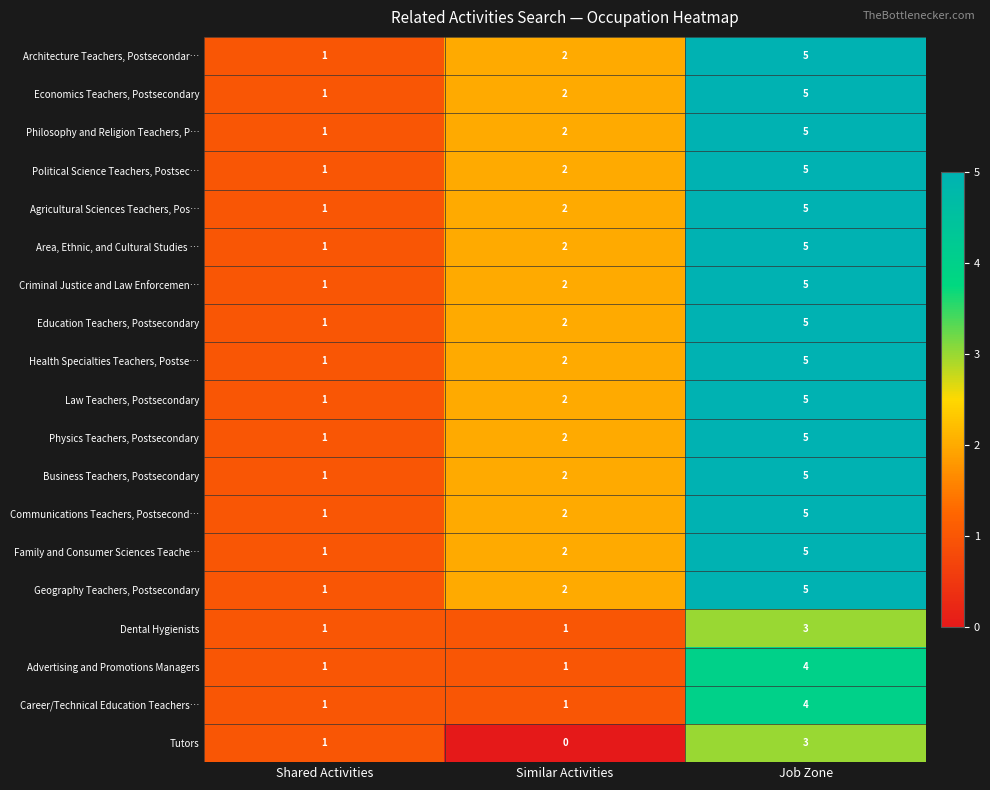

How many Family and Consumer Sciences Teache… values are between 1 and 5?

3